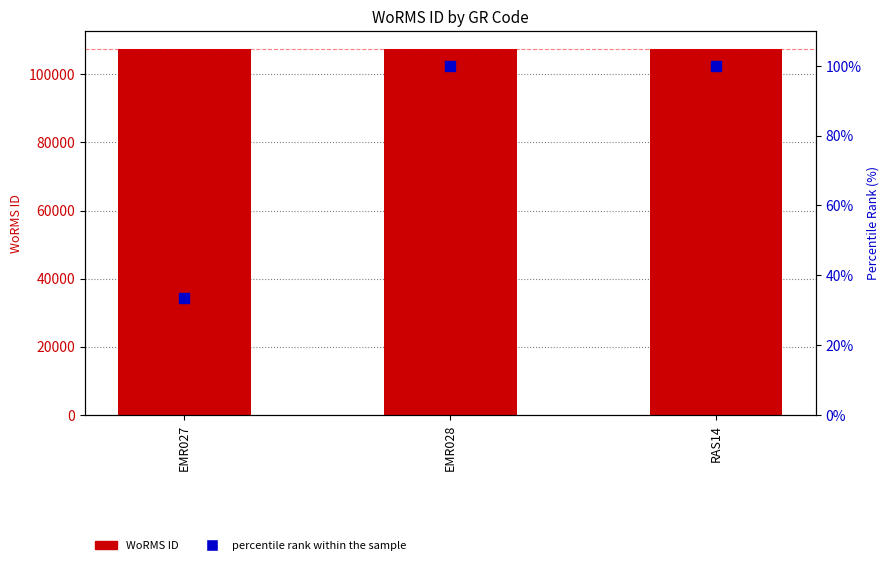

Which series contains the highest Y value?

WoRMS ID